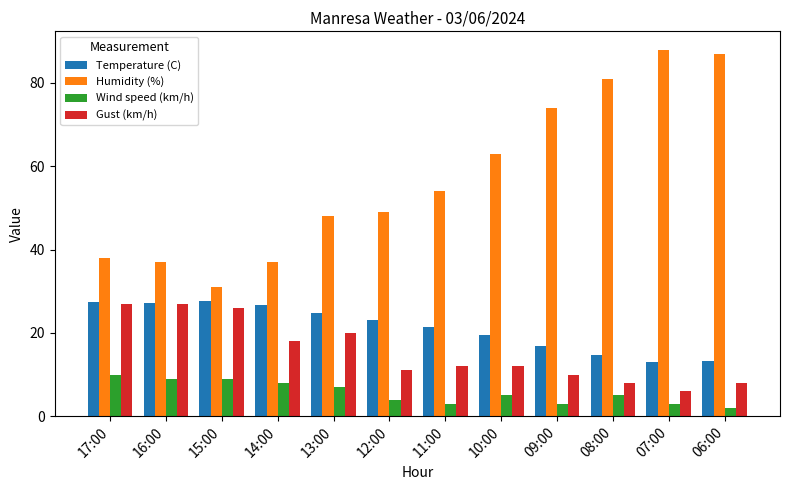

Which series changed the most between 14:00 and 13:00?

Humidity (%)